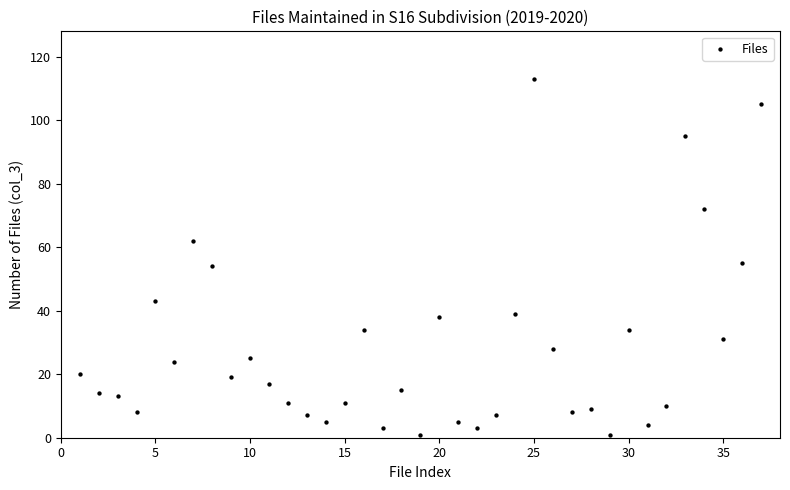

What is the range of Y values (max minus min)?

112